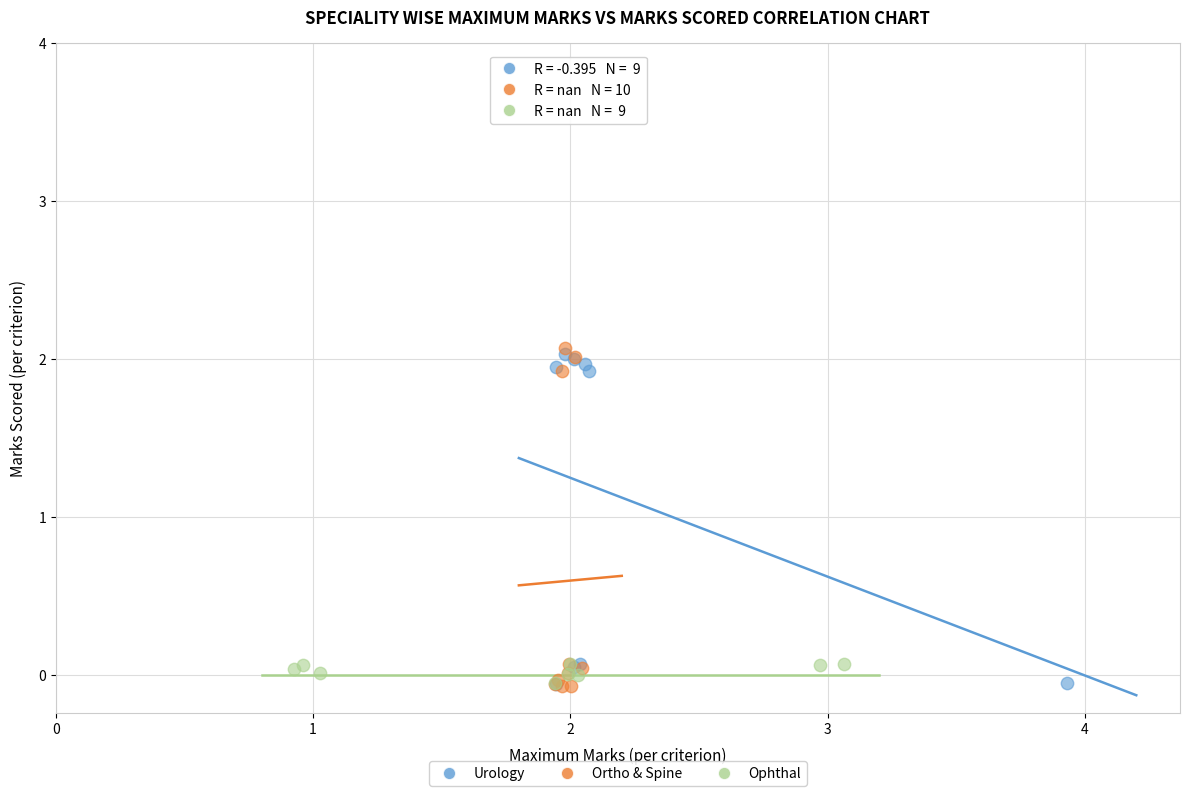

What are all the series names shown in the legend?

Urology, Ortho & Spine, Ophthal